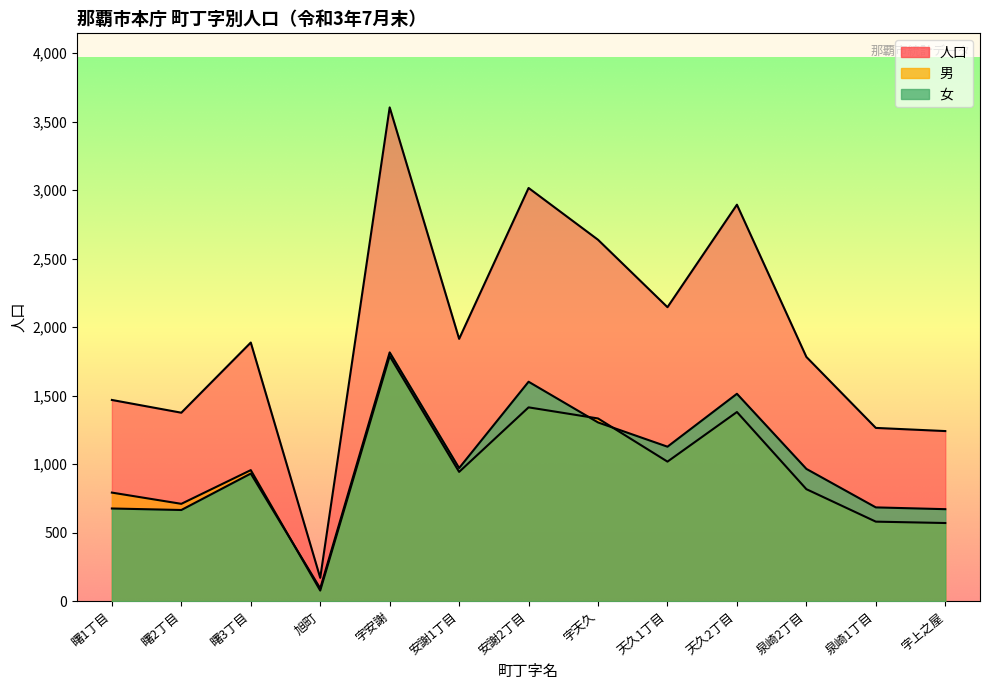

What is the average value of the 女 series?

1001